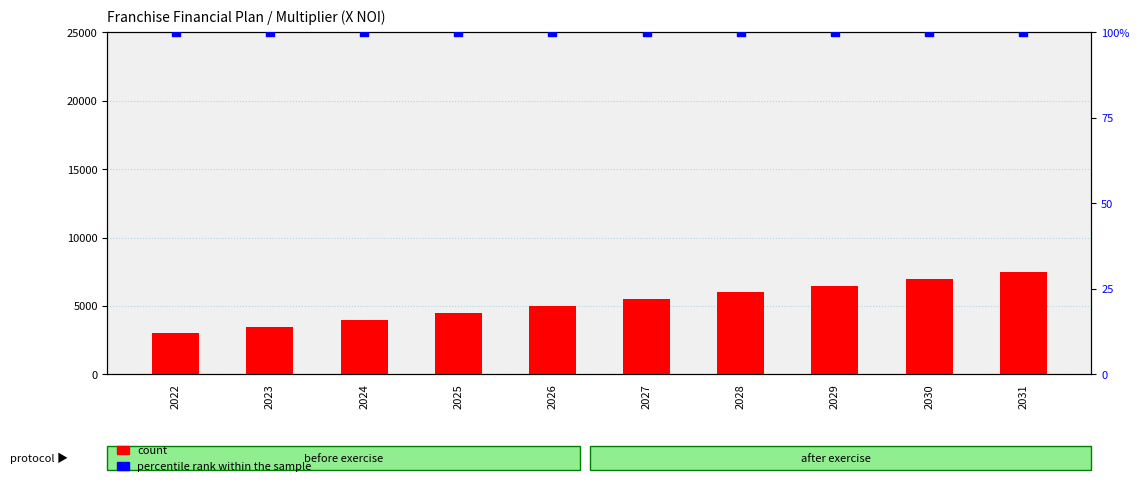

At how many categories does at least one series exceed 3430?

9